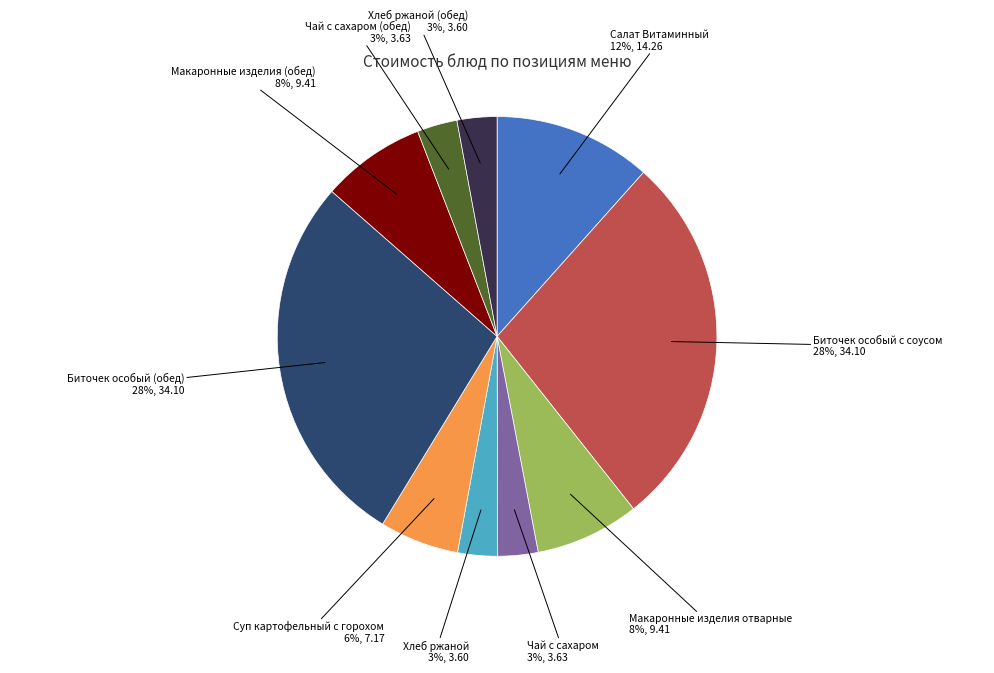

To the nearest percent, what is the difference between the largest and smallest slice percentages?

25%